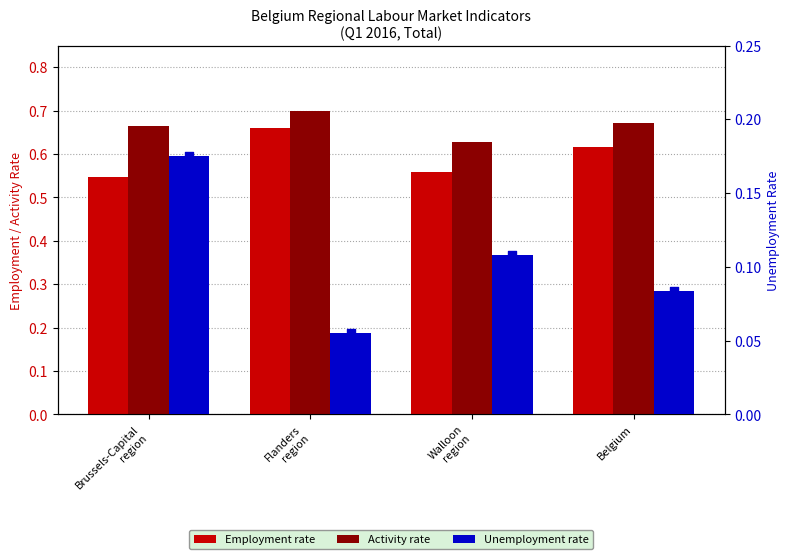

What are all the series names shown in the legend?

Employment rate, Activity rate, Unemployment rate